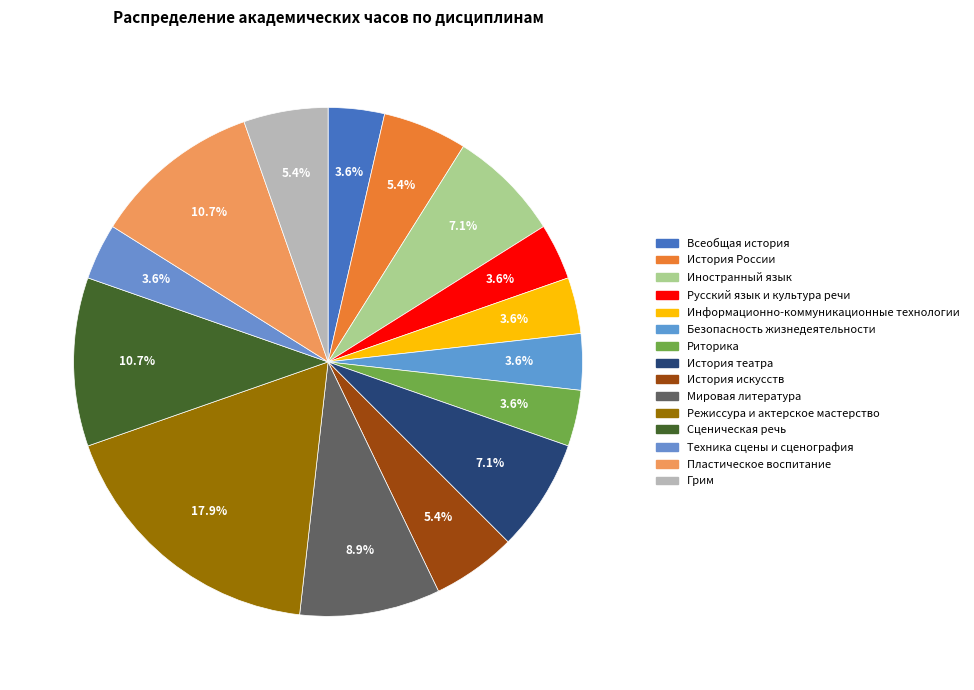

How many segments does this pie chart have?

15